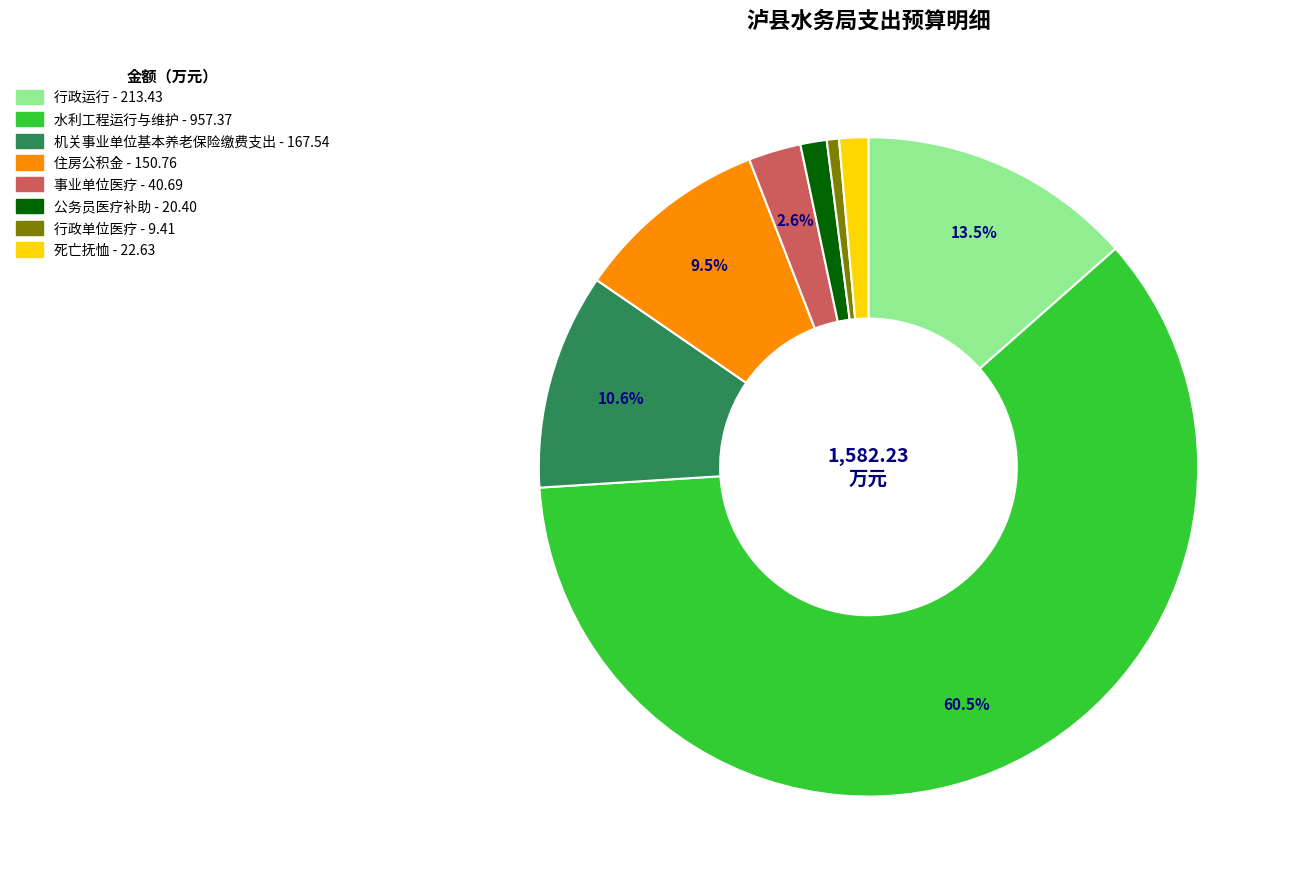

What percentage is the 公务员医疗补助 slice, to the nearest percent?

1%